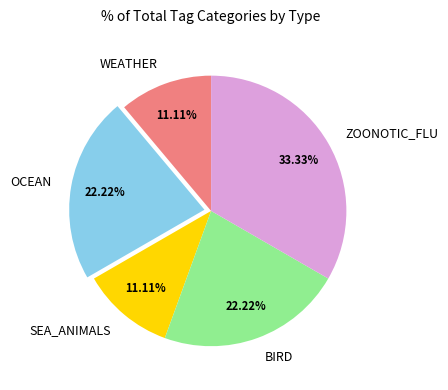

Approximately how many times larger is the value at OCEAN compared to ZOONOTIC_FLU?

0.7